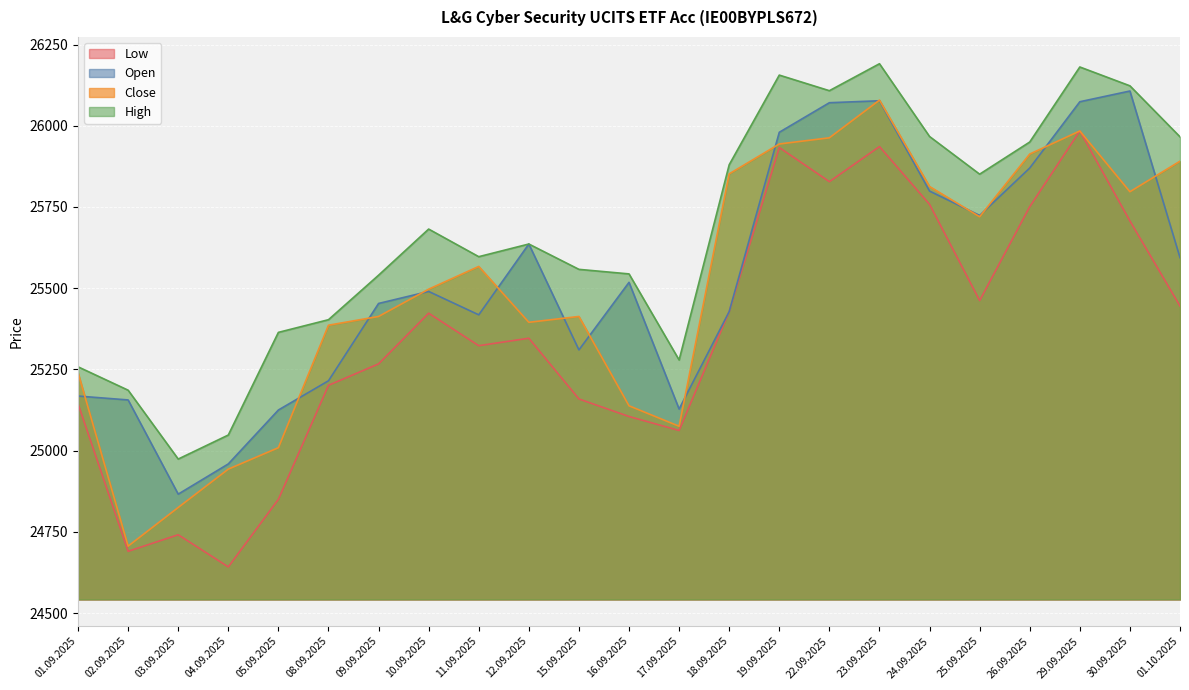

At which category does Close reach its first local valley?

02.09.2025